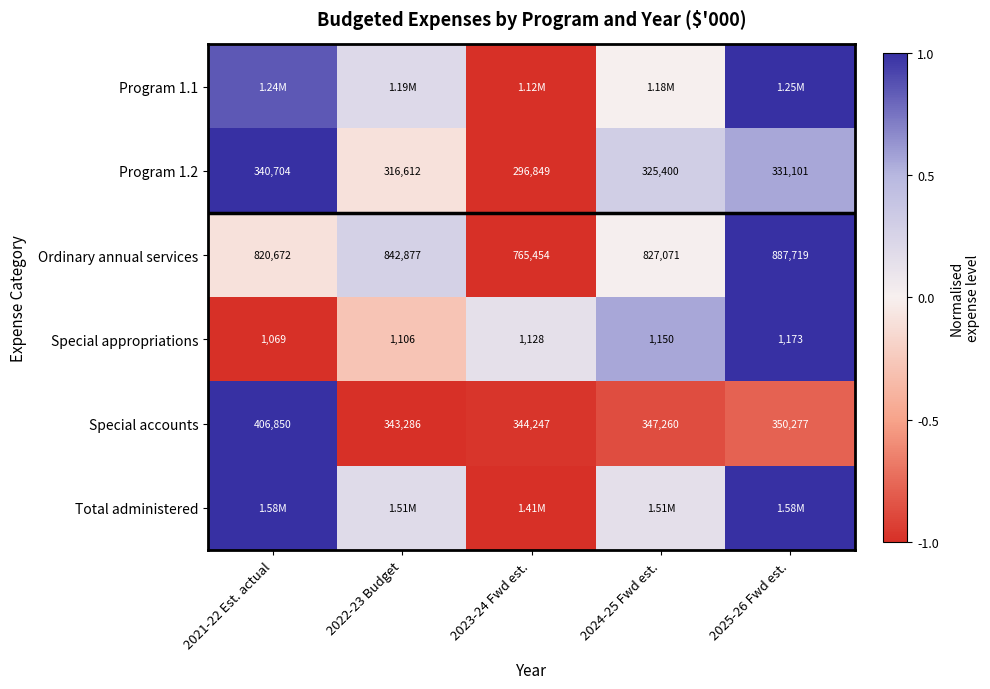

Is the value of Special appropriations at 2021-22 Est. actual greater than the value of Ordinary annual services at 2025-26 Fwd est.?

No